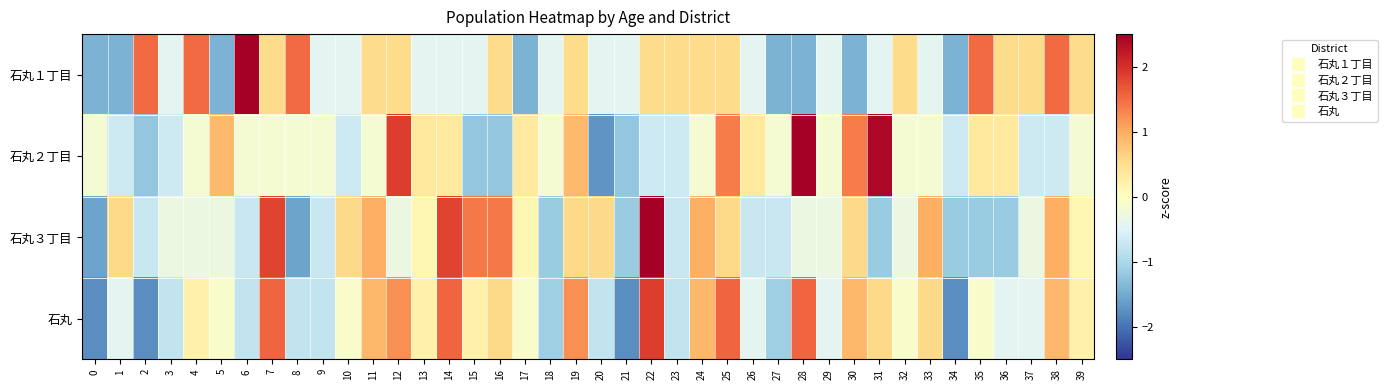

At how many categories does at least one series exceed 0?

32